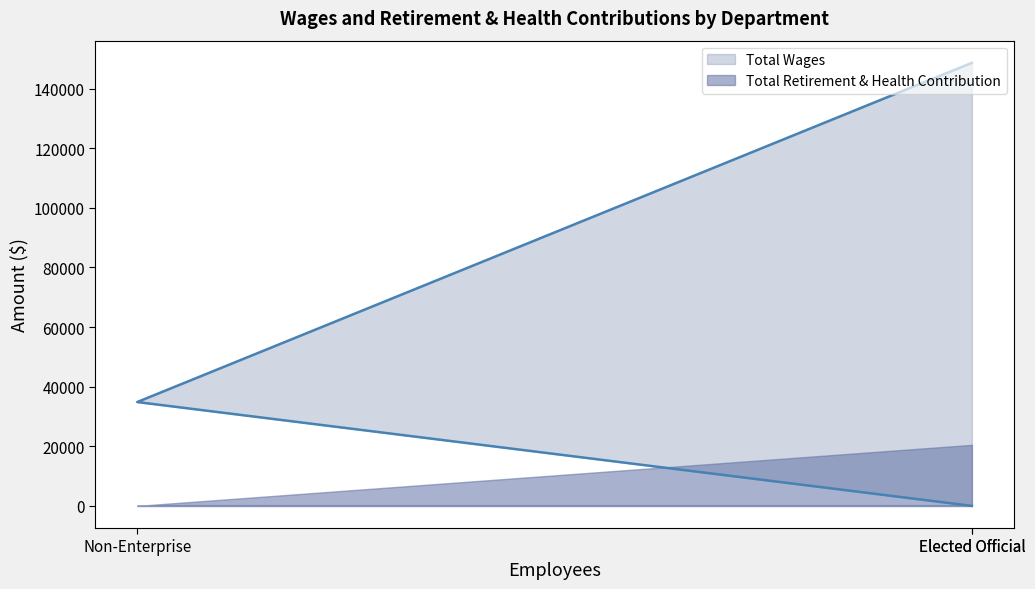

Does the chart have visible grid lines?

No